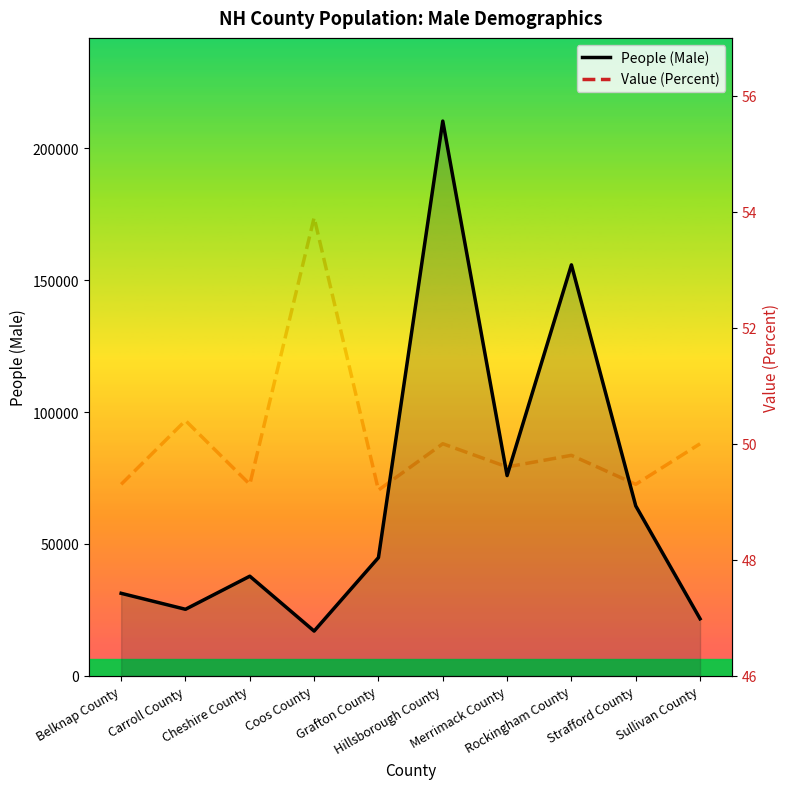

At which category does People (Male) reach its first local peak?

Cheshire County